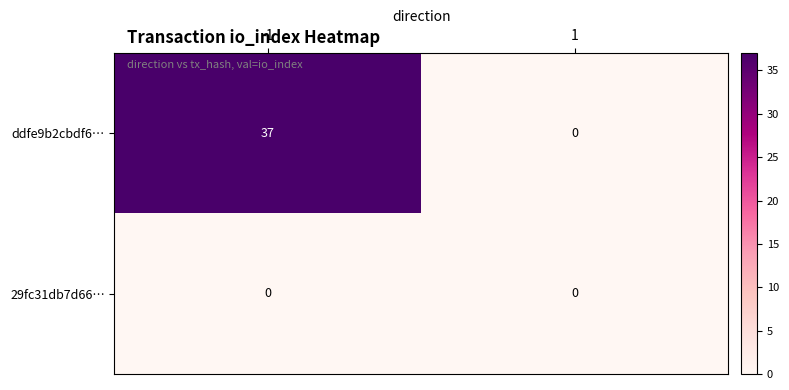

Reading right to left, transcribe all the data shown in this chart.

ddfe9b2cbdf6…: 1=0	-1=37
29fc31db7d66…: 1=0	-1=0